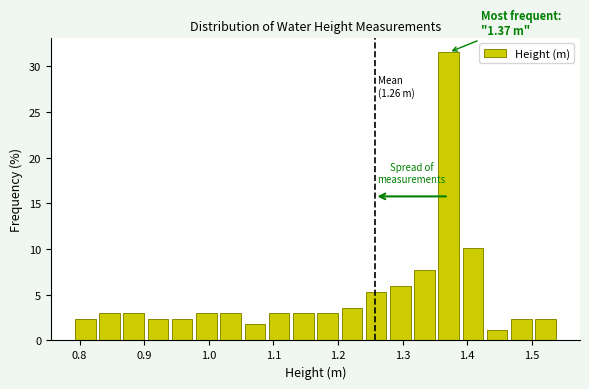

Around what value on the x-axis is the tallest bar? Give the approximate position of its centre, as read against the axis.

1.37